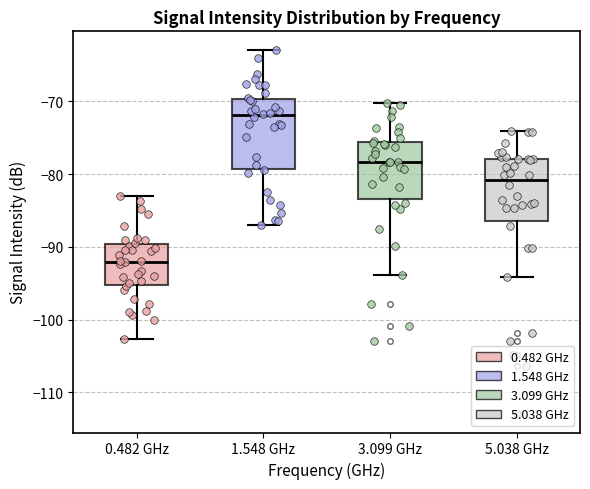

Where is the lower edge of the box for 3.099 GHz on the y-axis? The values are not printed on the chart, so give them approximately, as read against the axis.

-83